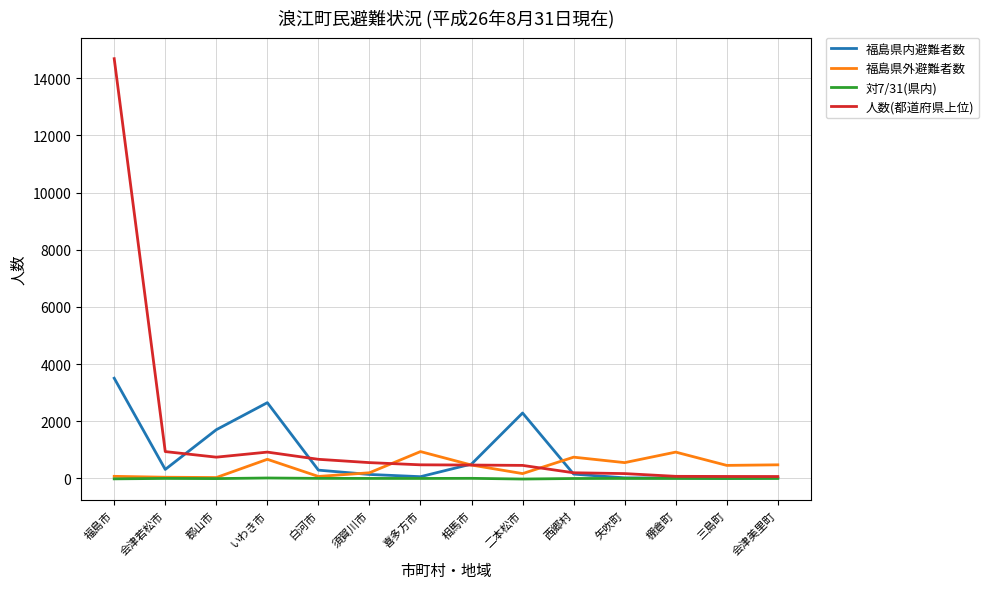

What is the maximum value for 福島県外避難者数?

939